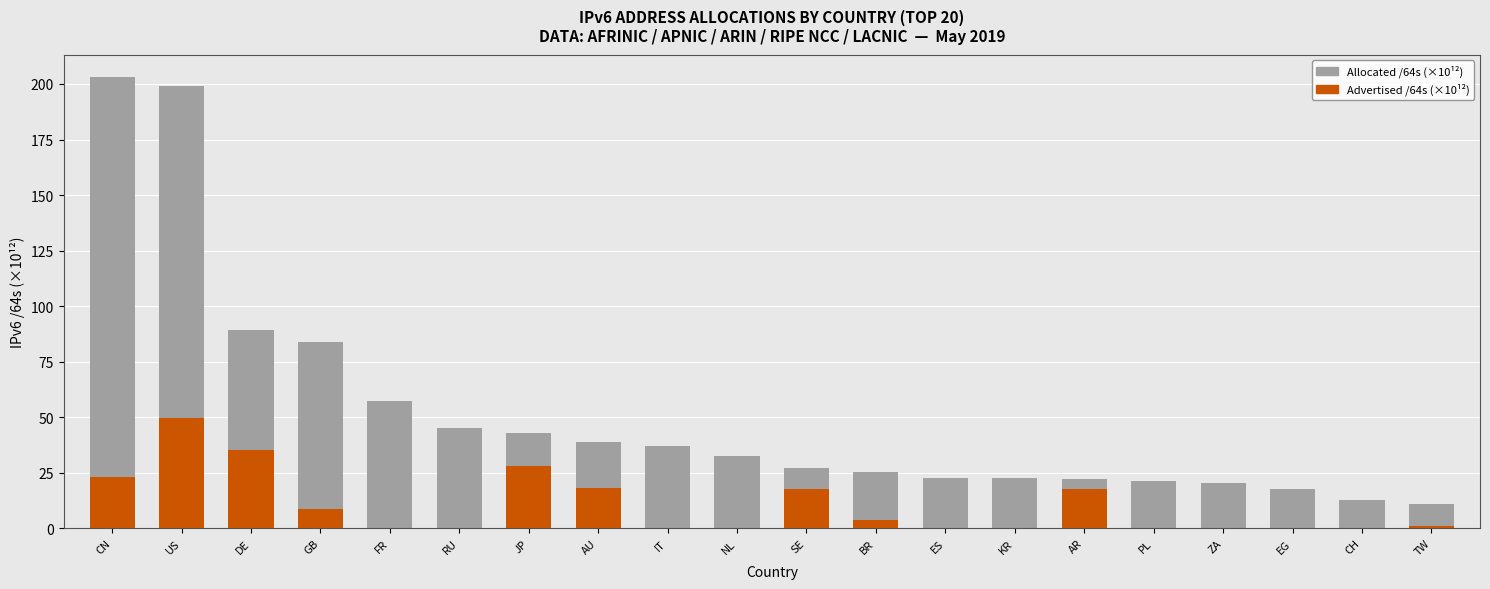

How many data points does each series have?

20